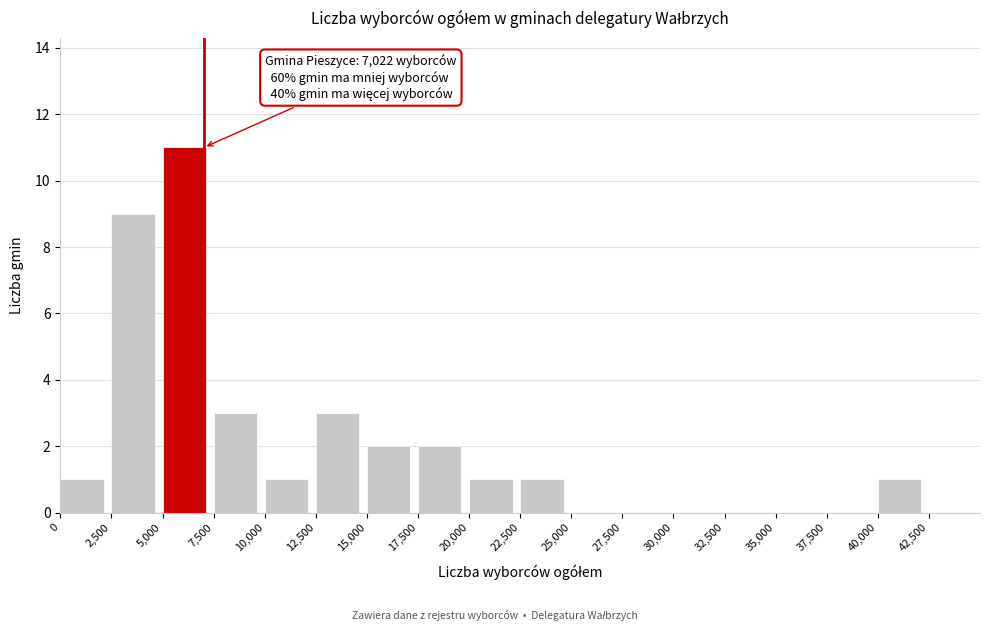

Over which range of the x-axis is the bar tallest?

5000 to 7500